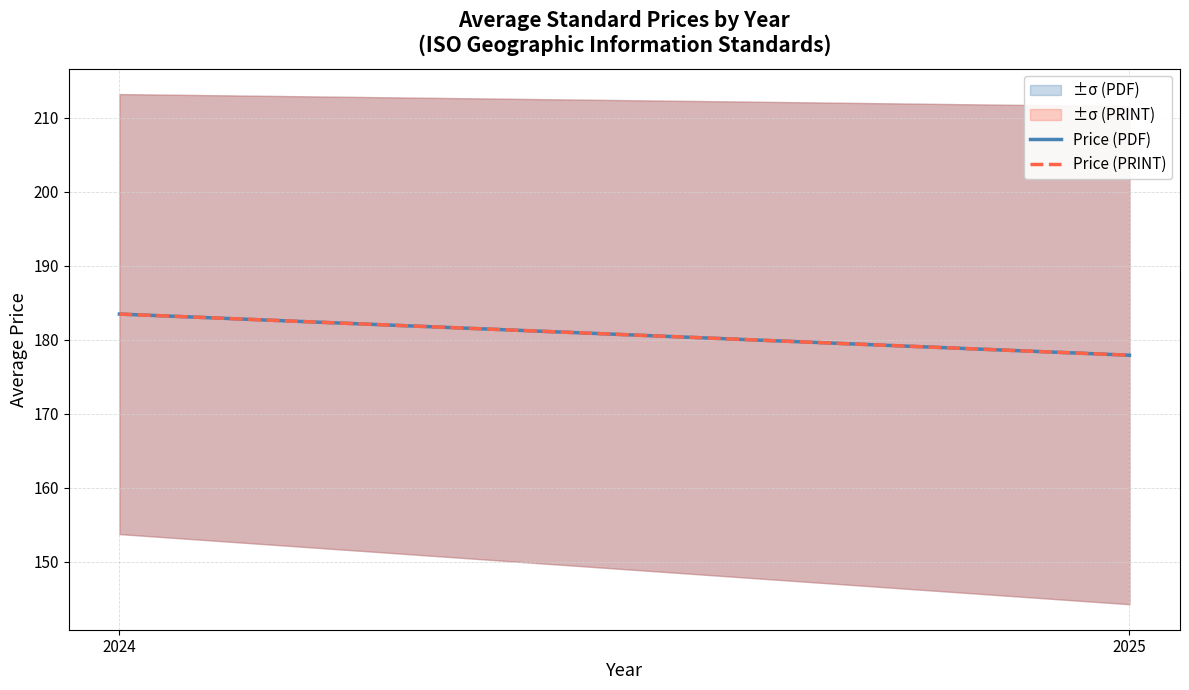

What is the lowest value of the Price (PRINT) series?

177.9